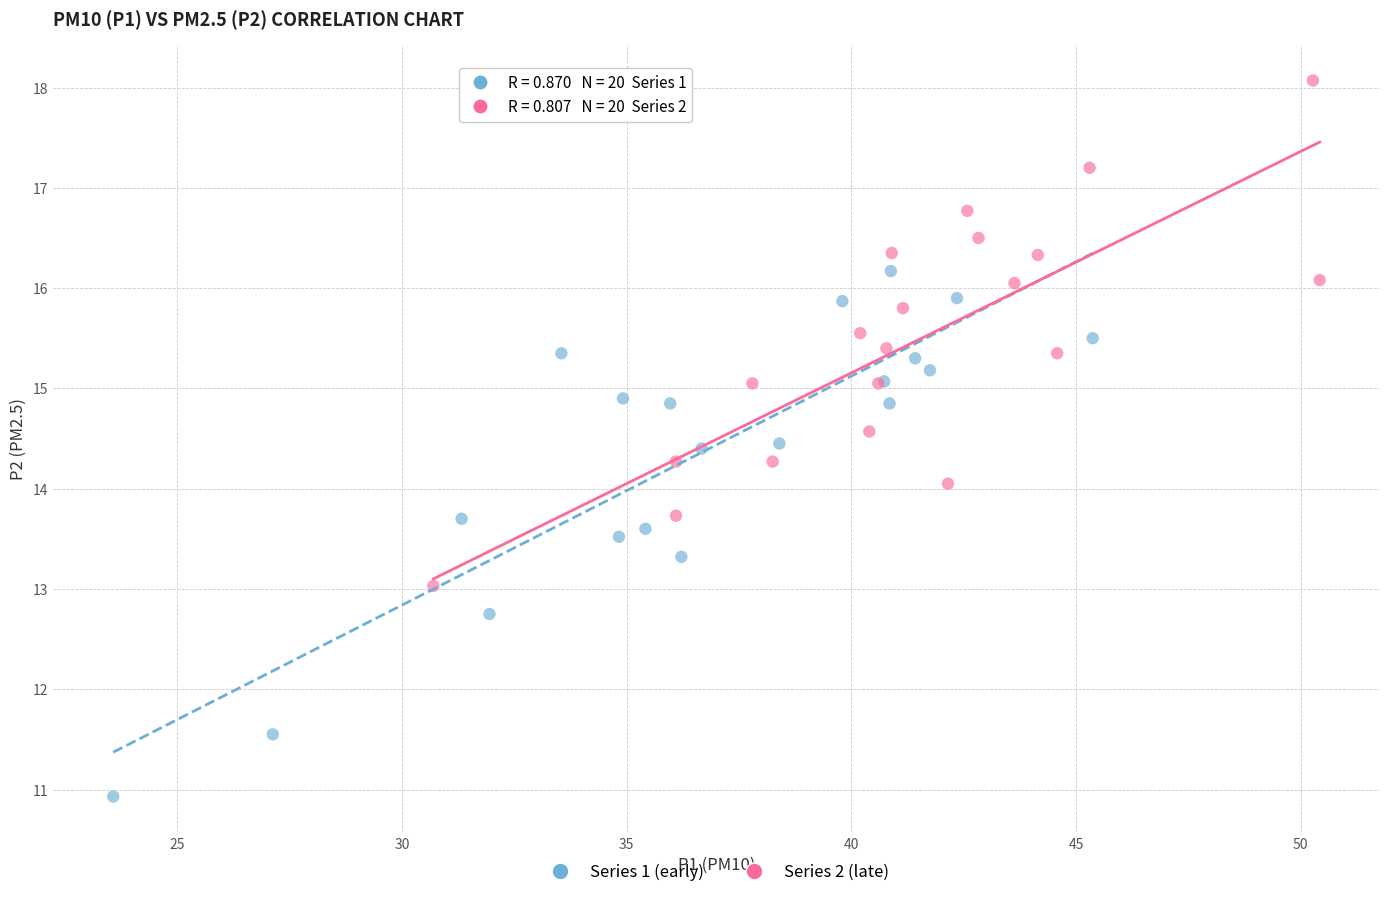

Which series reaches the maximum Y coordinate?

Series 2 (late)